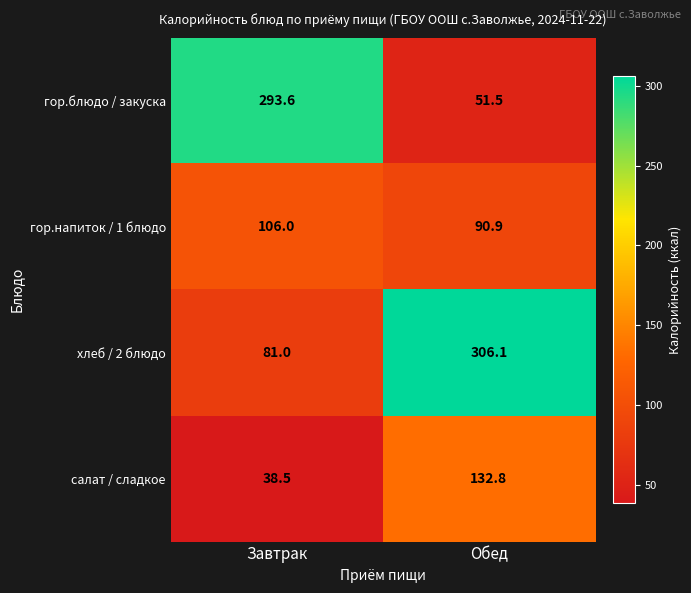

At which label does салат / сладкое first exceed 132?

Обед